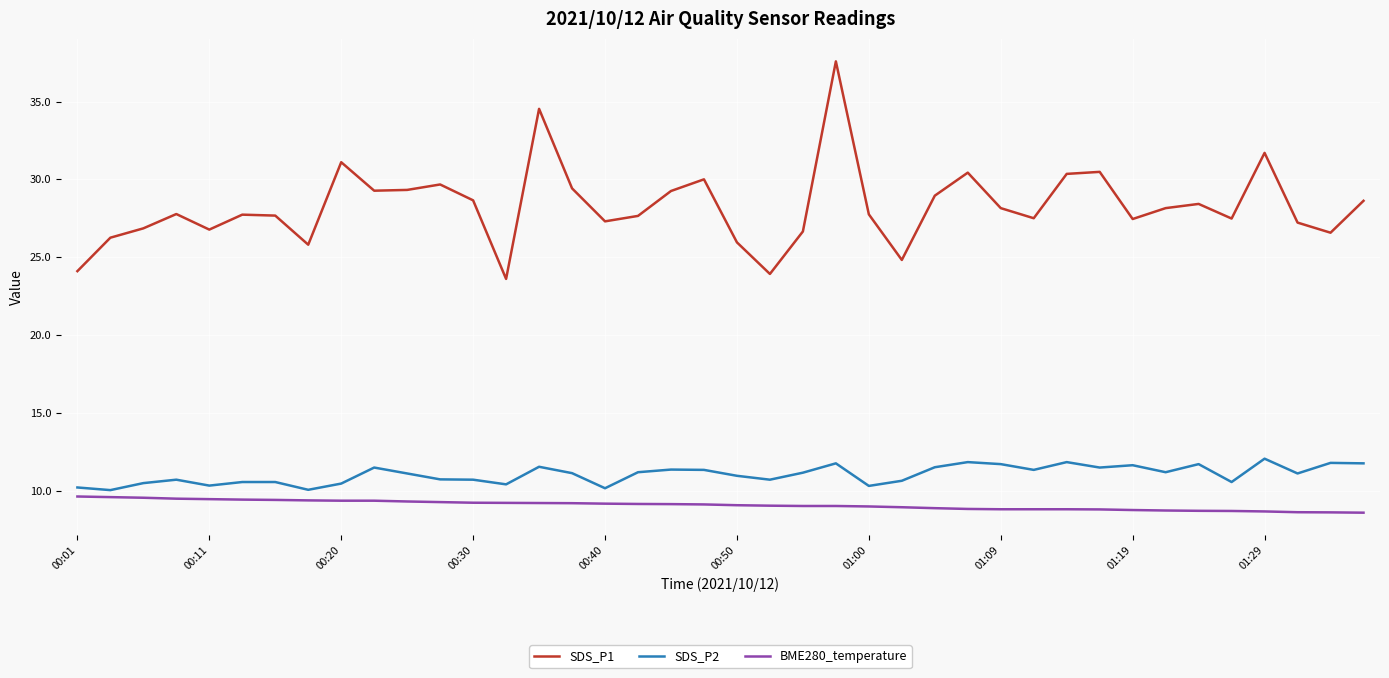

True or false: SDS_P2 and BME280_temperature cross at least once.

False